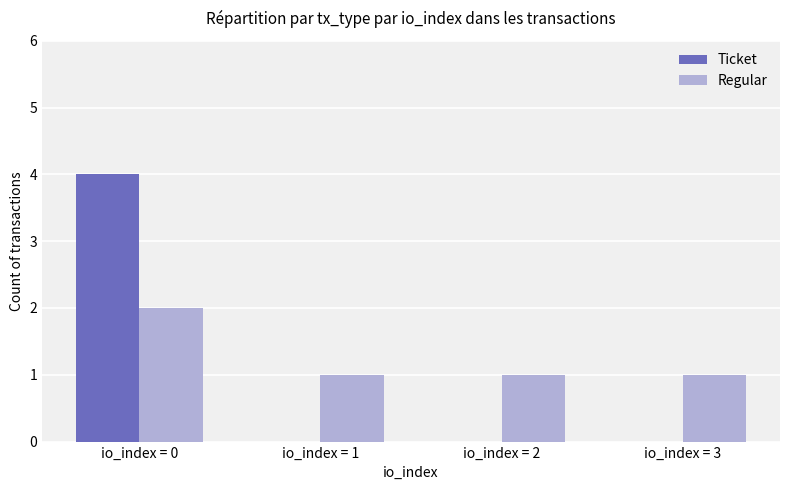

How many groups of bars are there?

4